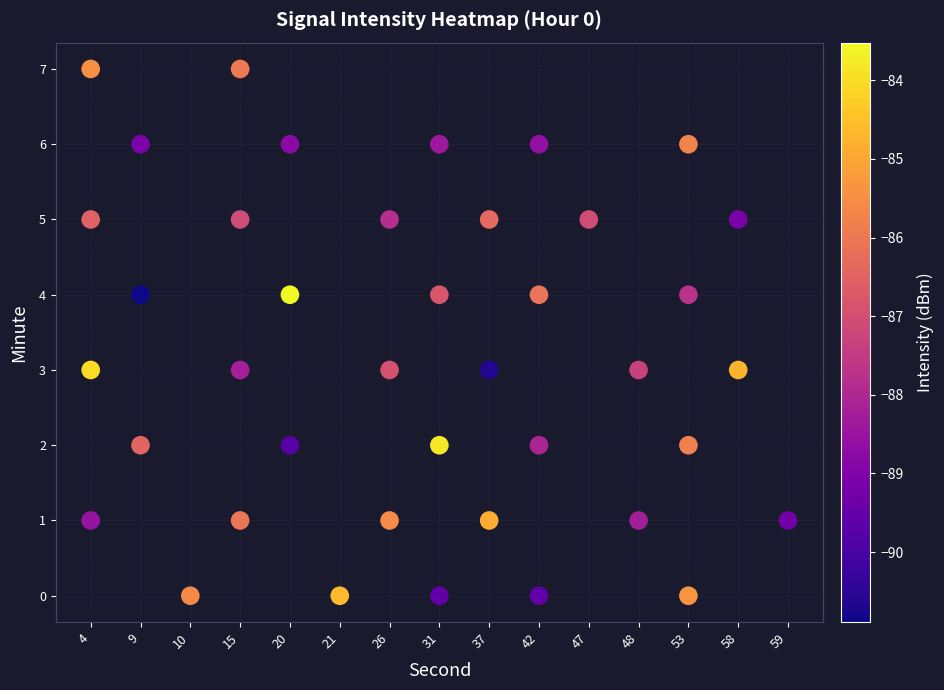

What is the range of X values (max minus min)?

14